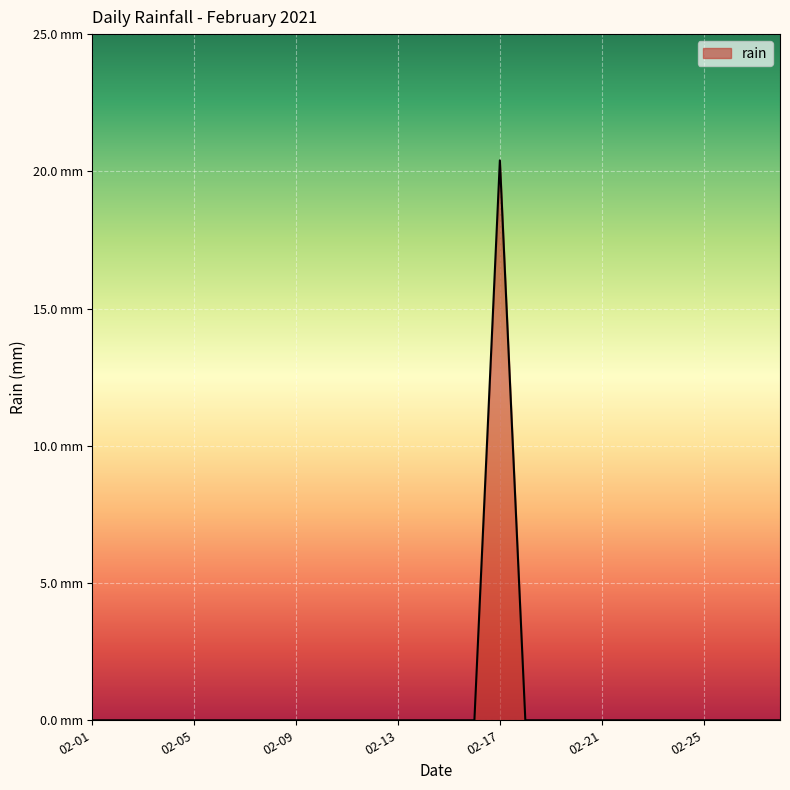

Does the chart display data point markers on the line(s)?

No